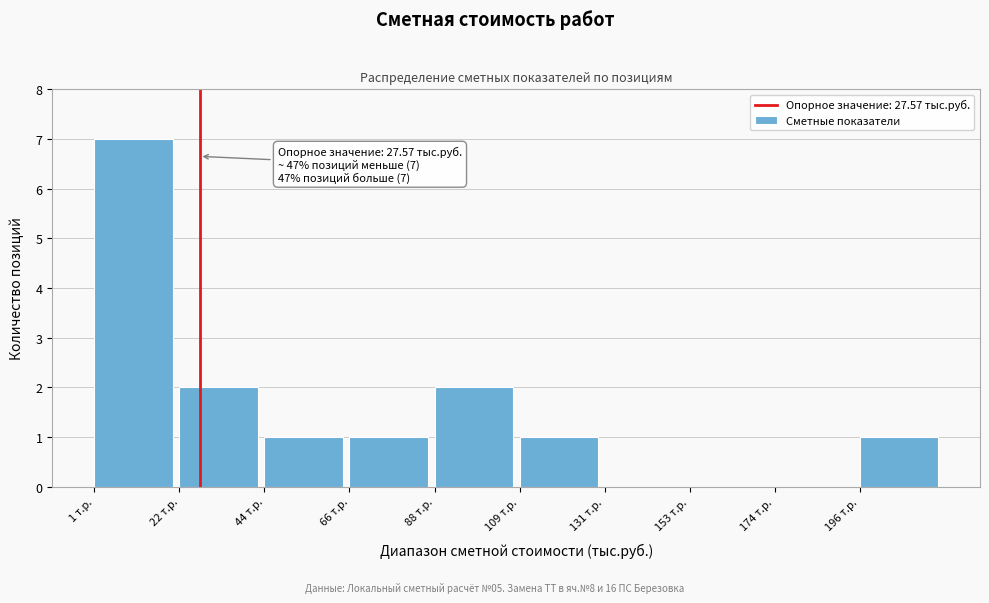

Which range on the x-axis has the tallest bar?

0 to 20